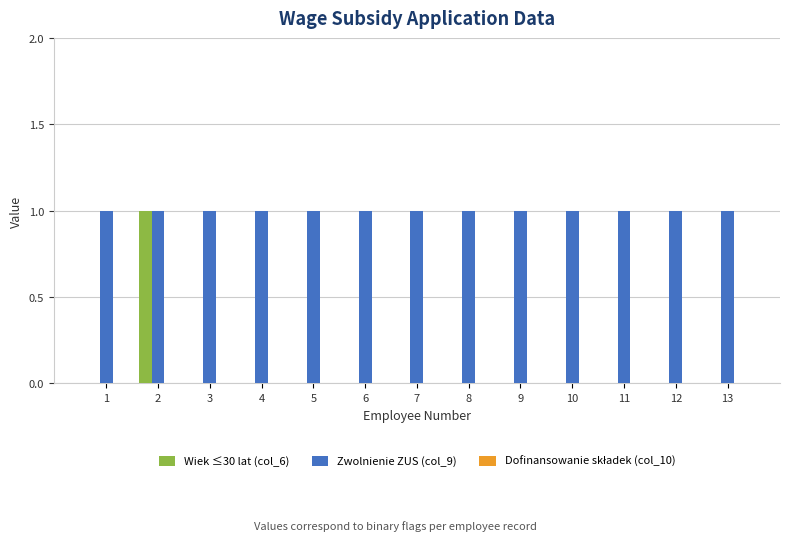

What is the greatest value displayed?

1